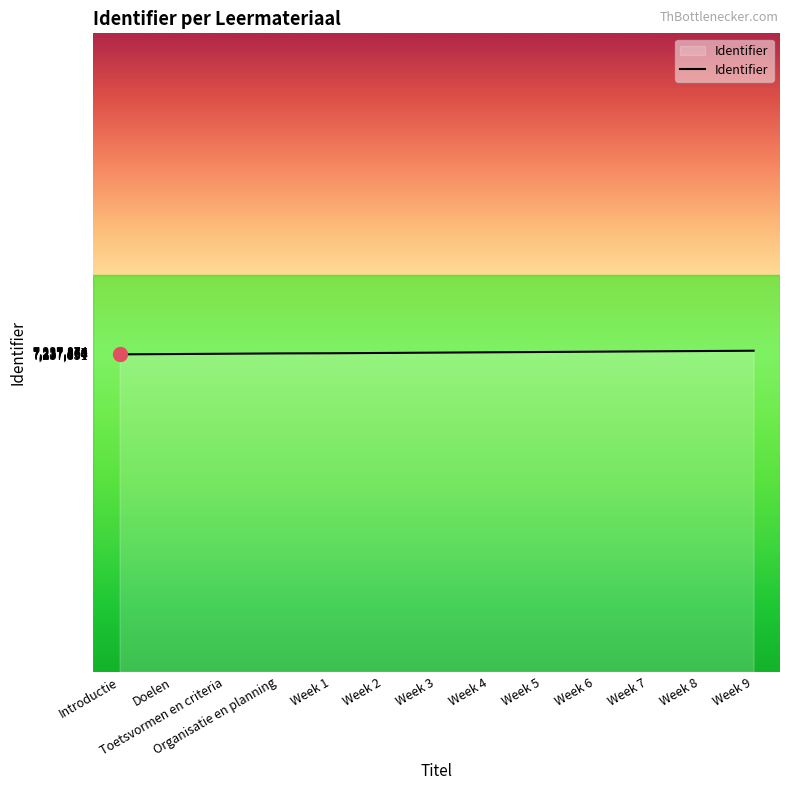

What is the maximum value shown in the chart?

7237874